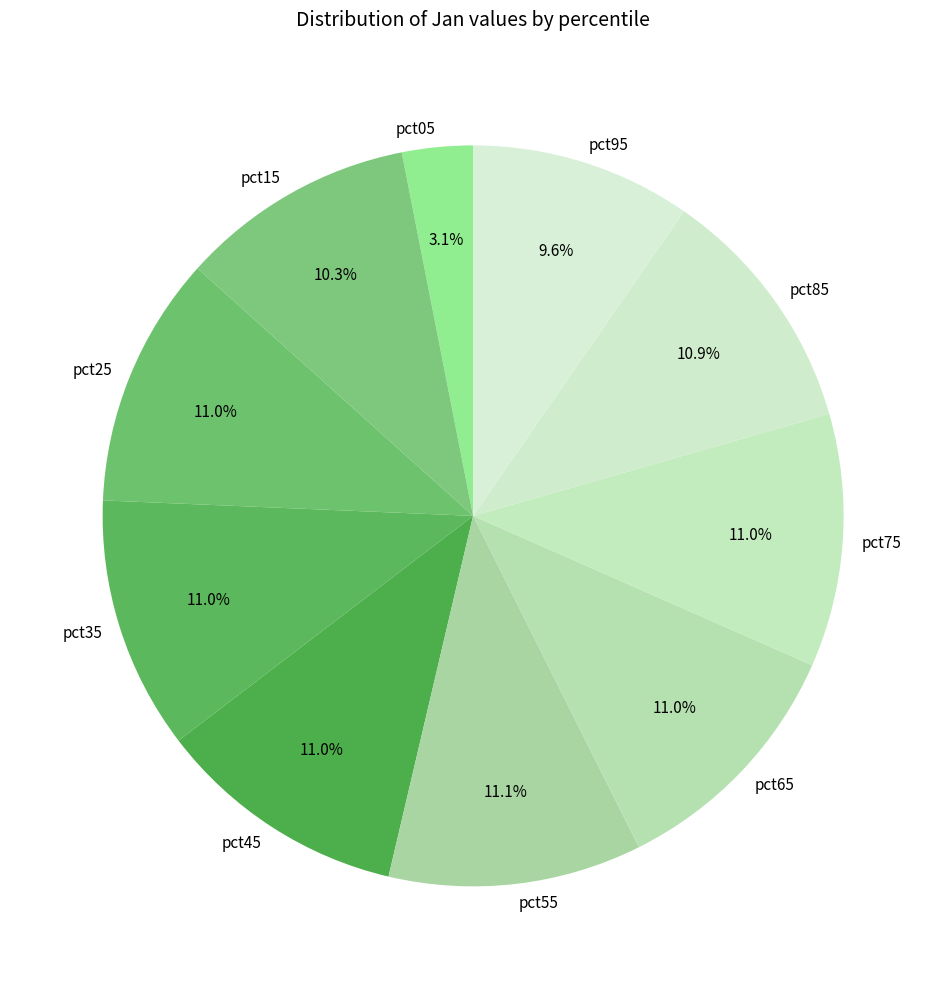

Count the number of slices in the pie.

10